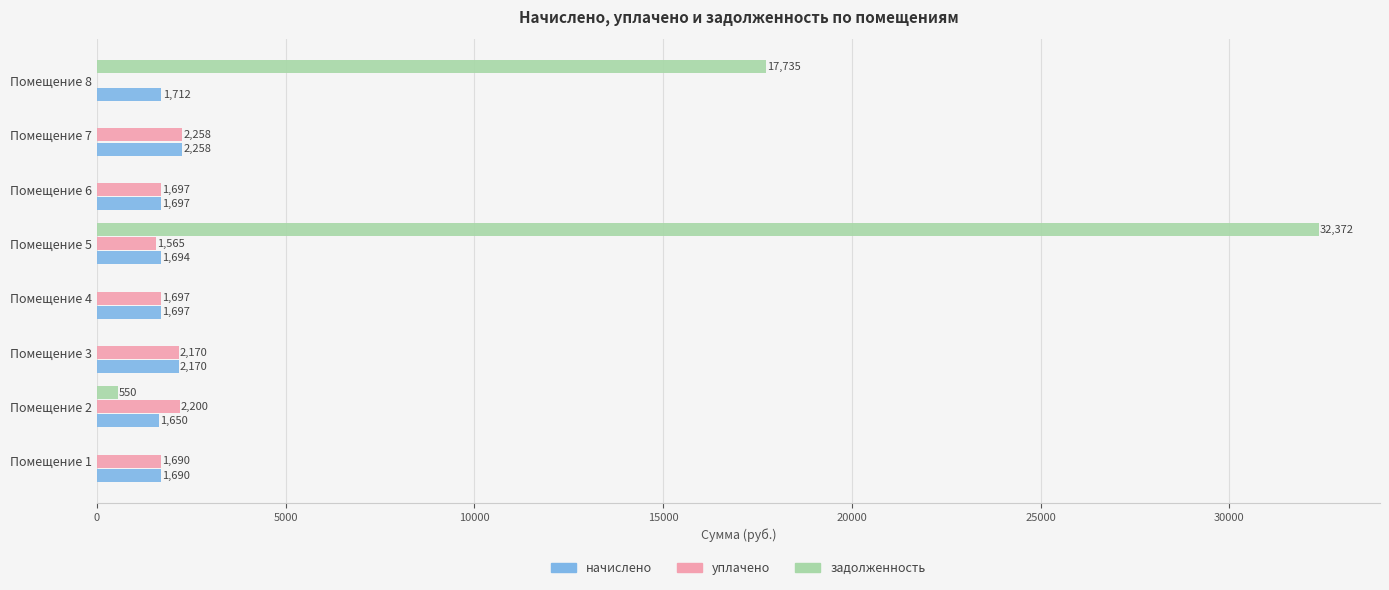

Is it true that задолженность equals 0.0 at Помещение 7?

True